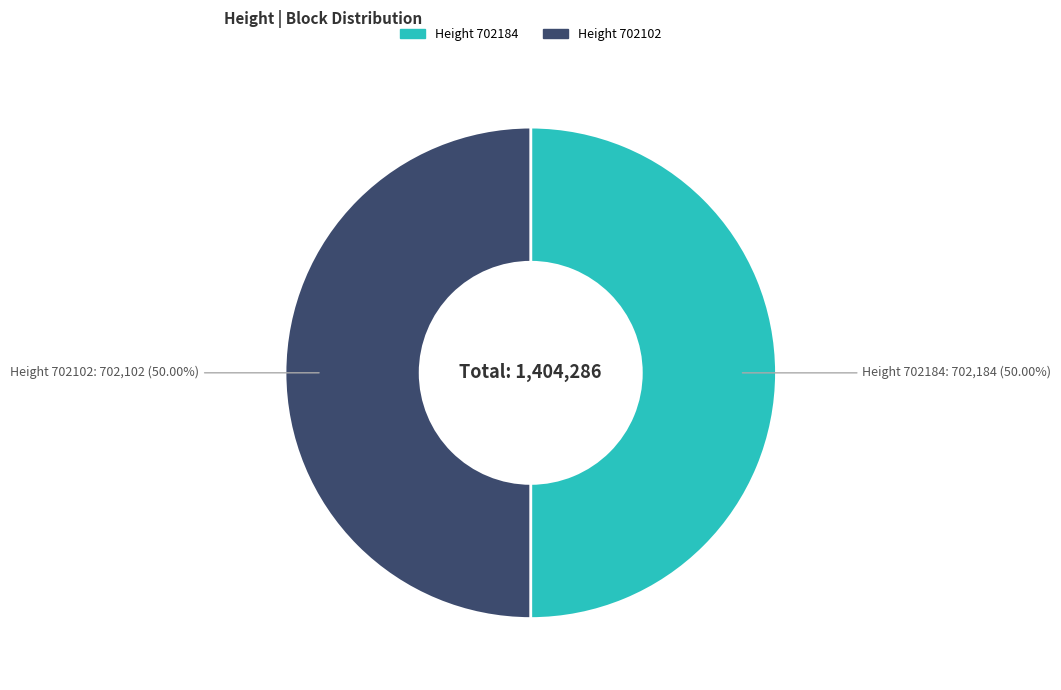

How many slices are in this pie chart?

2